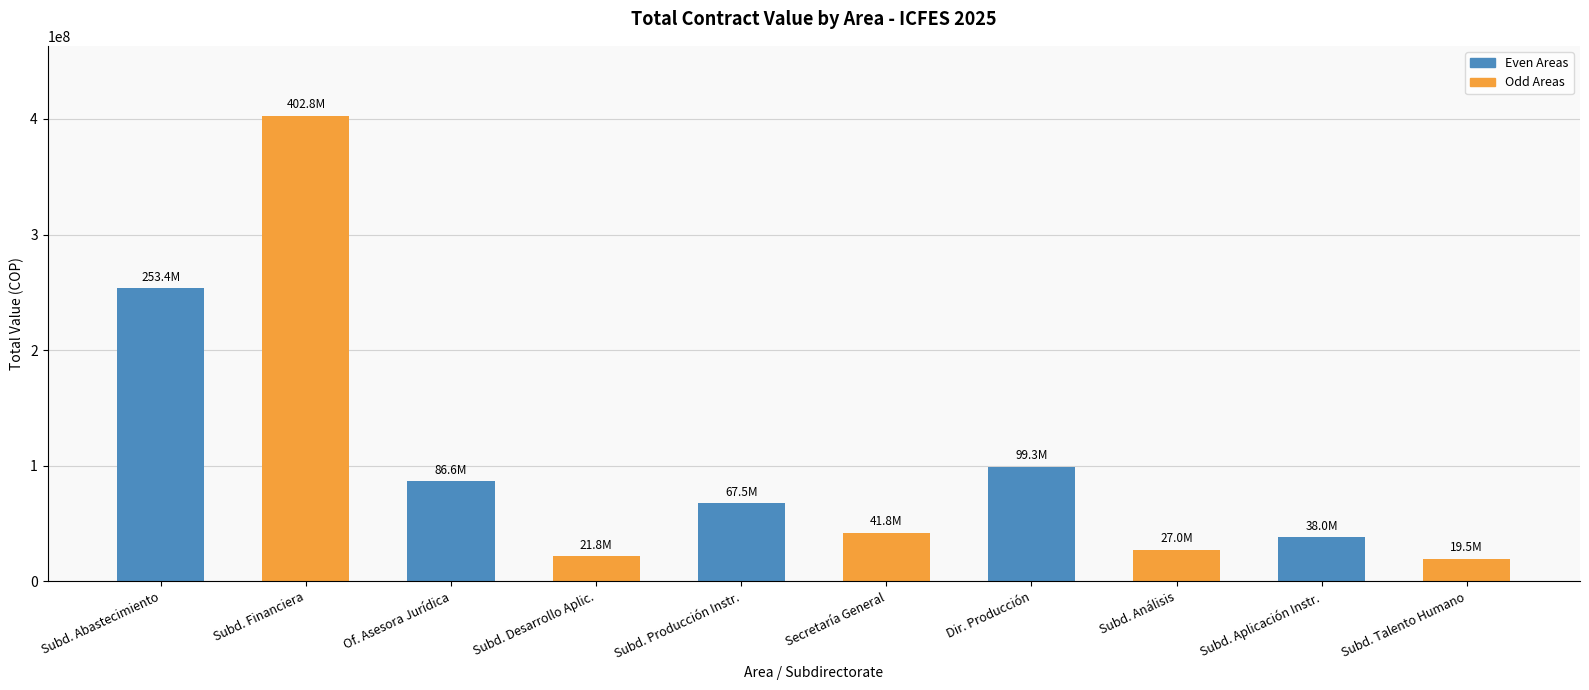

What is the difference between the second highest and minimum values in the Even Areas series?

61300000